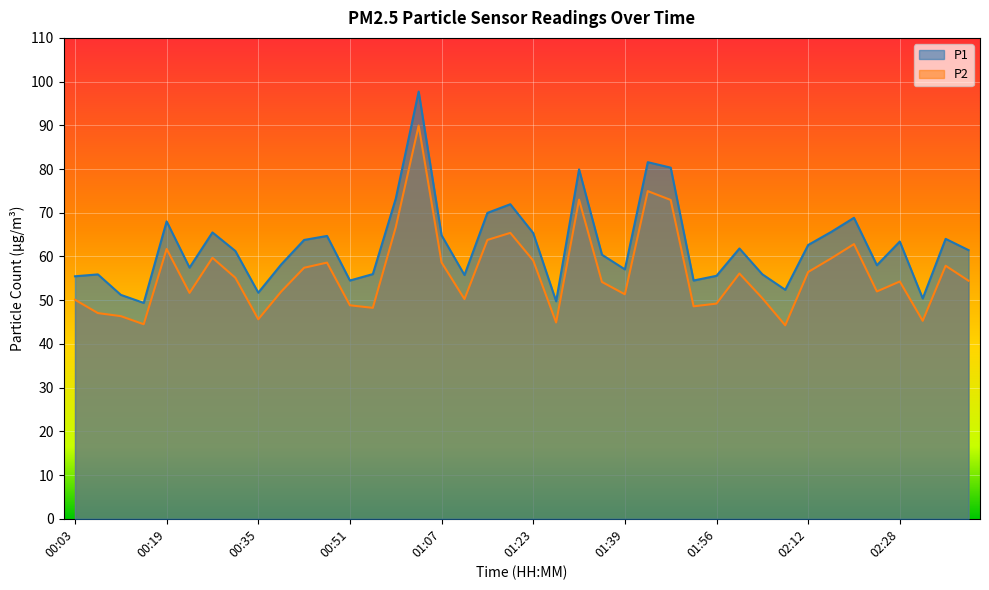

Between 00:55 and 01:43, which is larger?

01:43